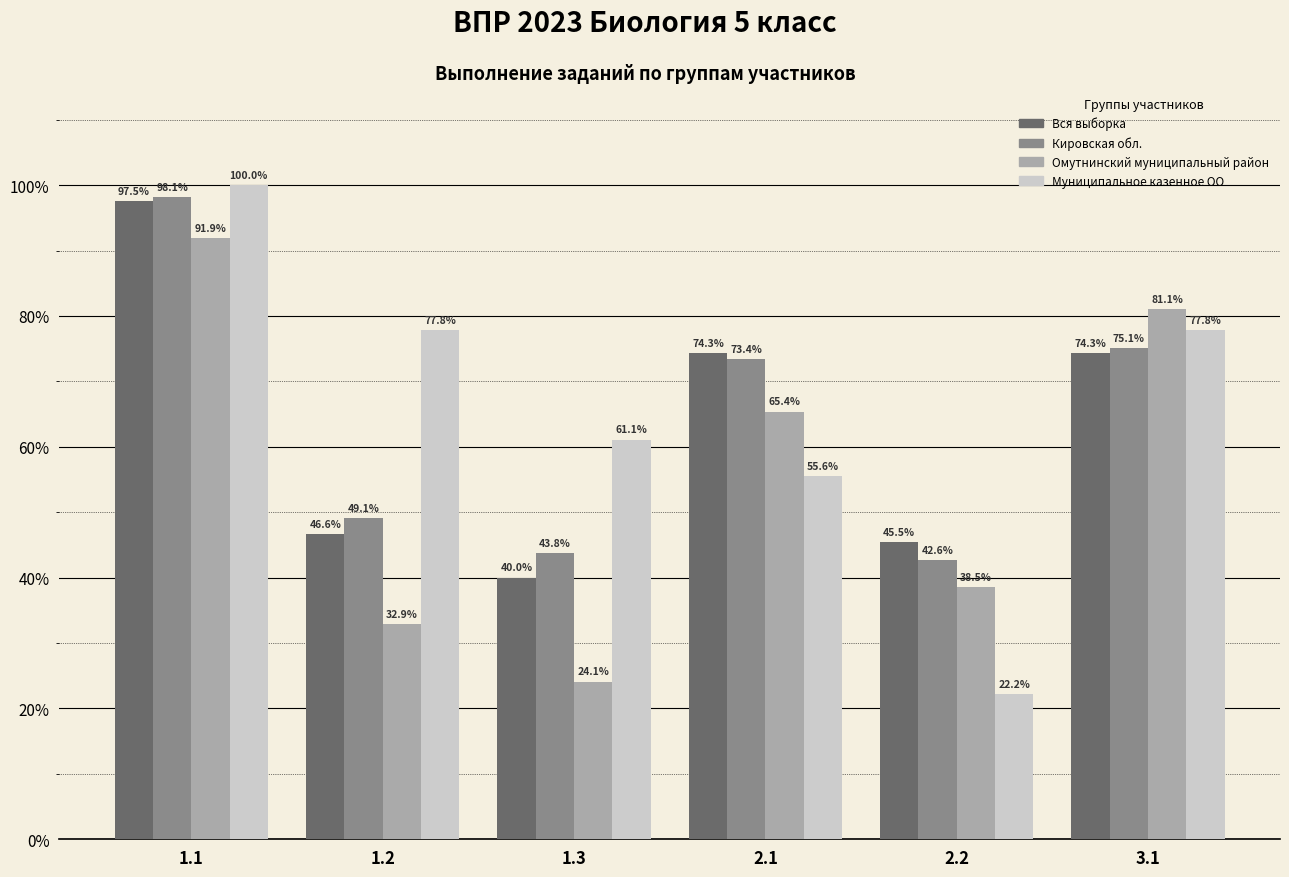

What is the difference between the maximum and minimum values in the Омутнинский муниципальный район series?

67.8